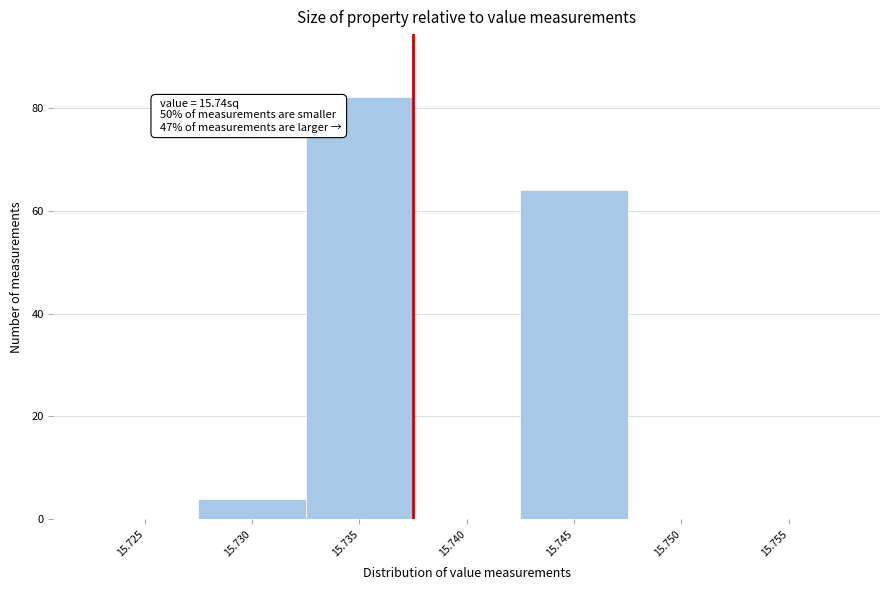

Reading right to left, extract all data points from this chart.

15.755=0	15.750=0	15.745=64	15.740=0	15.735=82	15.730=4	15.725=0